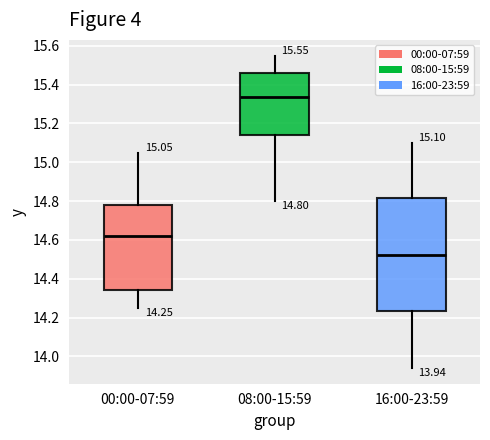

Which box is the tallest, from its lower edge to its upper edge?

16:00-23:59